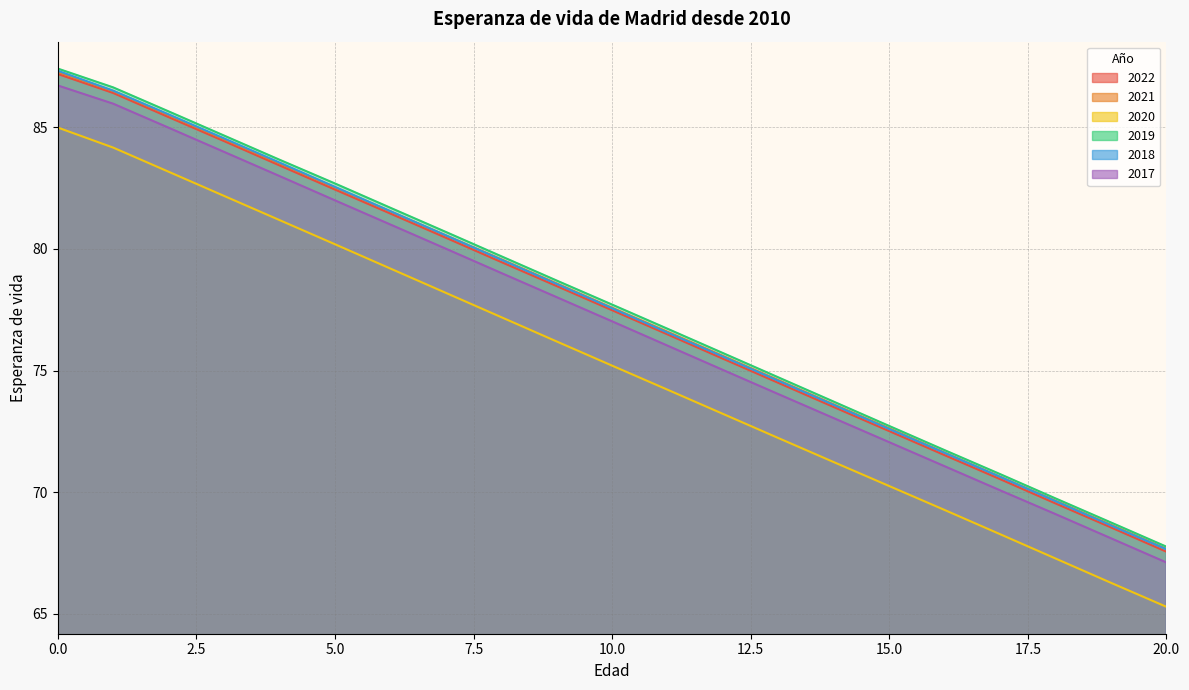

What is the difference between the second highest and minimum values in the 2020 series?

18.9